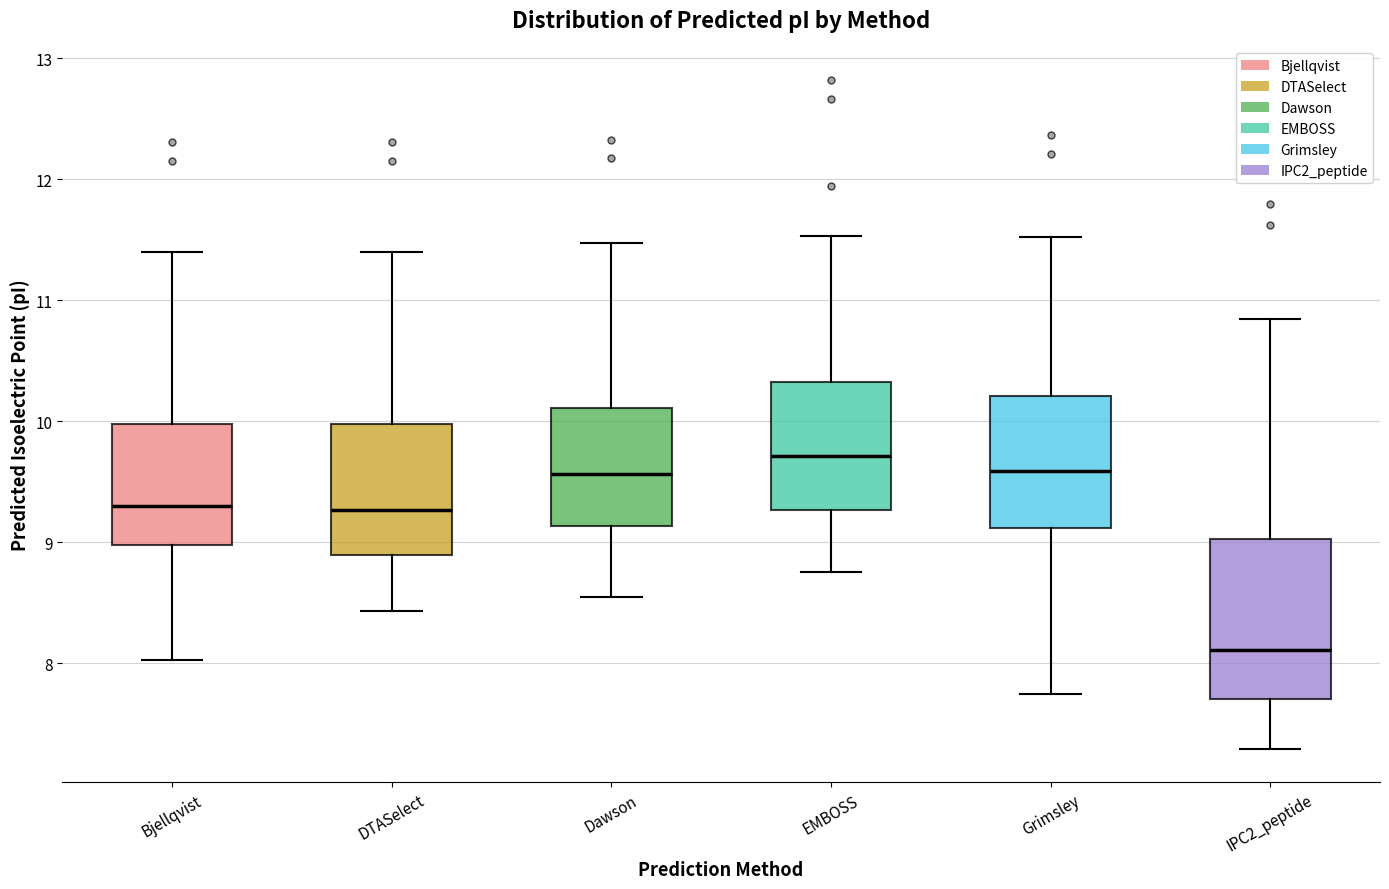

Reading left to right, transcribe this box plot: for each box, give where its median line is, the range the box spans, and where its two whiskers end, as read against the y-axis. The values are not printed on the chart, so give them approximately, as read against the axis.

Bjellqvist: median 9.3, box 9.0 to 10.0, whiskers 8.0 to 11.4
DTASelect: median 9.3, box 8.9 to 10.0, whiskers 8.4 to 11.4
Dawson: median 9.6, box 9.1 to 10.1, whiskers 8.6 to 11.5
EMBOSS: median 9.7, box 9.3 to 10.3, whiskers 8.8 to 11.5
Grimsley: median 9.6, box 9.1 to 10.2, whiskers 7.7 to 11.5
IPC2_peptide: median 8.1, box 7.7 to 9.0, whiskers 7.3 to 10.8